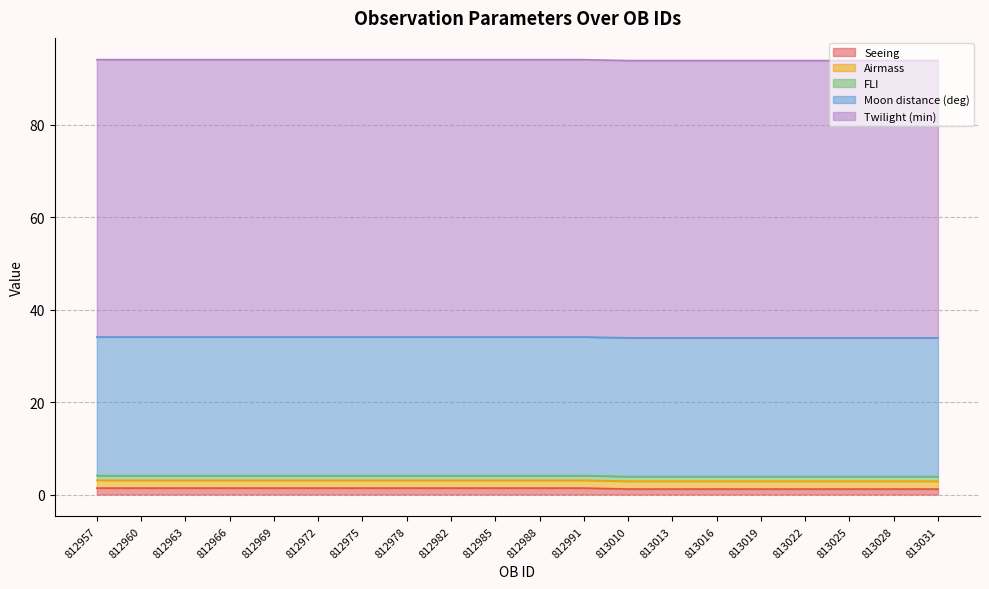

Rank the series at 812982 from highest to lowest value.

Twilight (min), Moon distance (deg), Airmass, Seeing, FLI